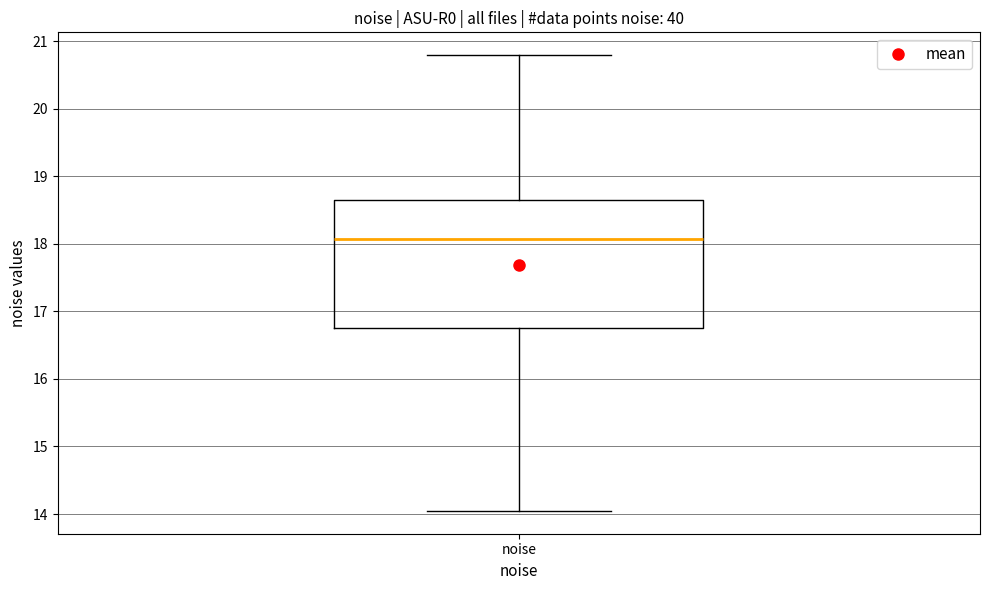

Read this box plot against the y-axis: the position of the median line, the range covered by the box, and the ends of both whiskers. The values are not printed on the chart, so give them approximately, as read against the axis.

median 18.1, box 16.8 to 18.7, whiskers 14.0 to 20.8